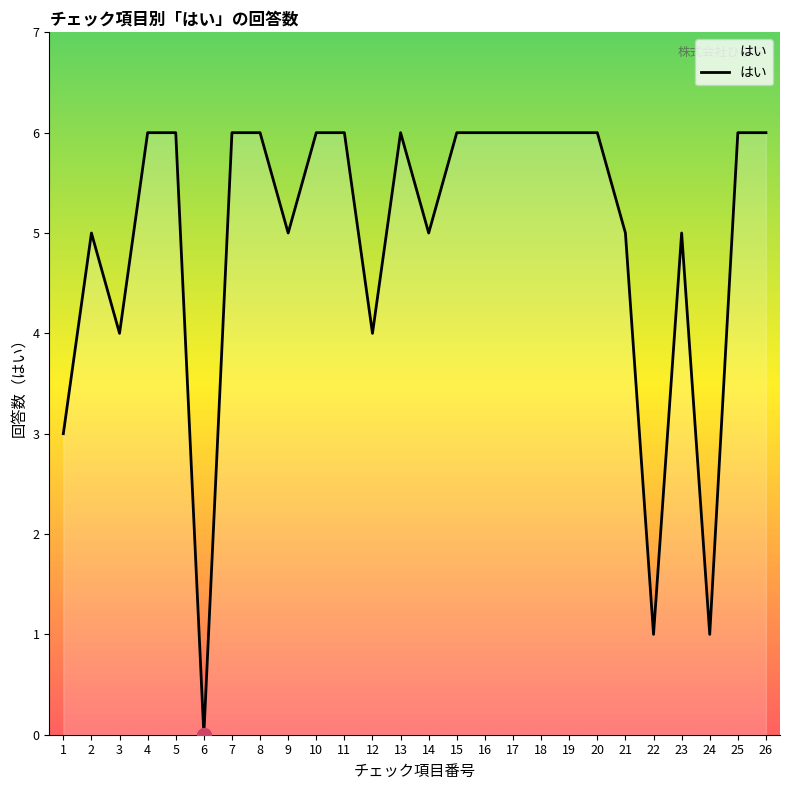

Reading left to right, transcribe all the data shown in this chart.

1=3	2=5	3=4	4=6	5=6	6=0	7=6	8=6	9=5	10=6	11=6	12=4	13=6	14=5	15=6	16=6	17=6	18=6	19=6	20=6	21=5	22=1	23=5	24=1	25=6	26=6